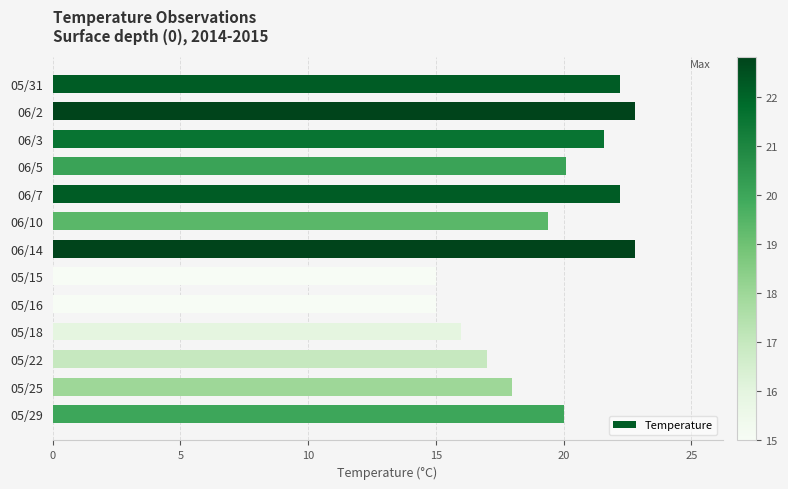

What is the label of the 10th bar from the top?

05/18